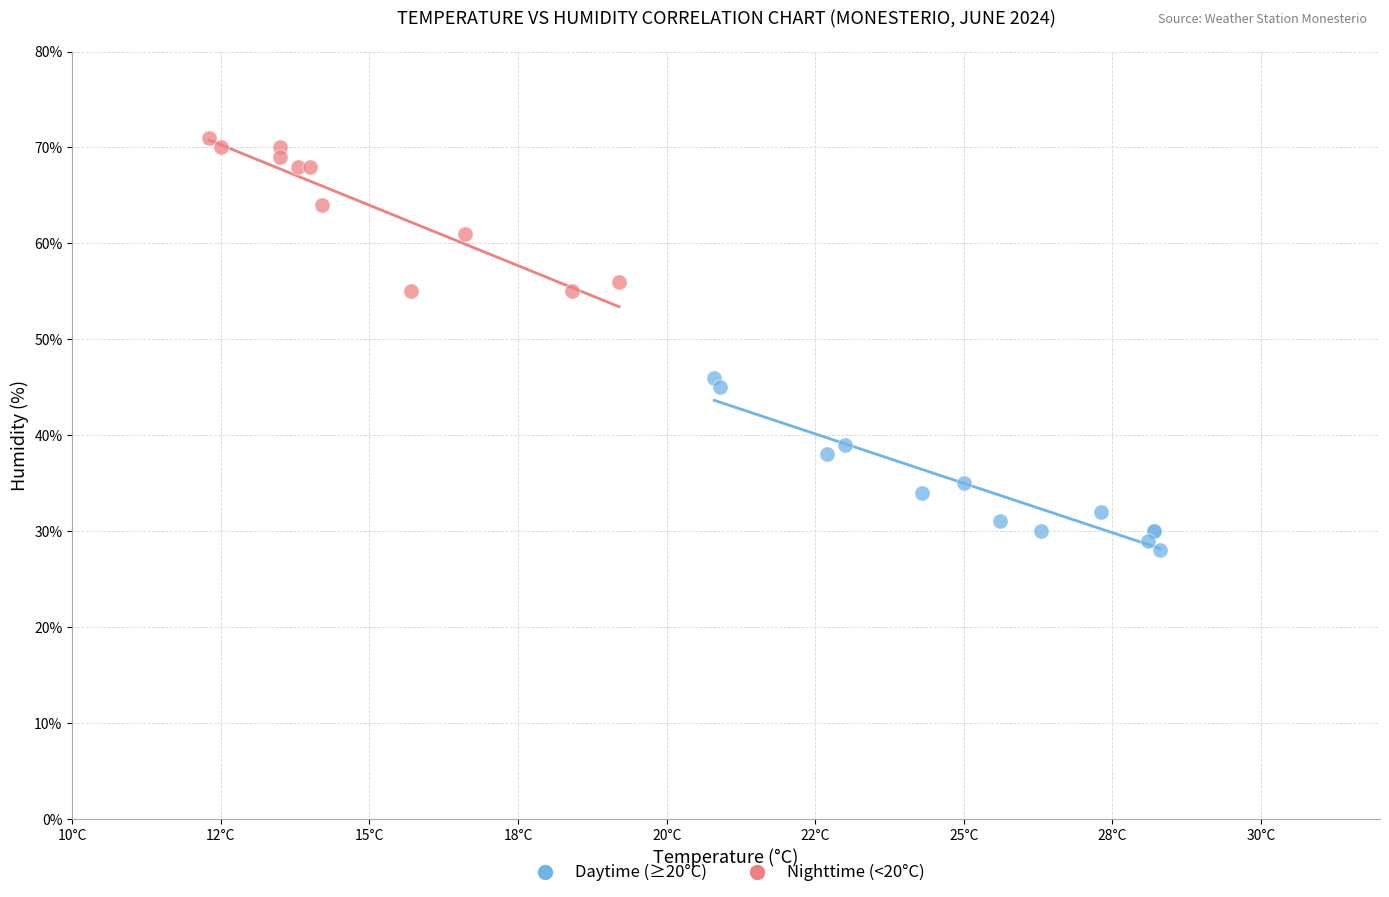

Which series has the largest Y range (max minus min)?

Daytime (≥20°C)